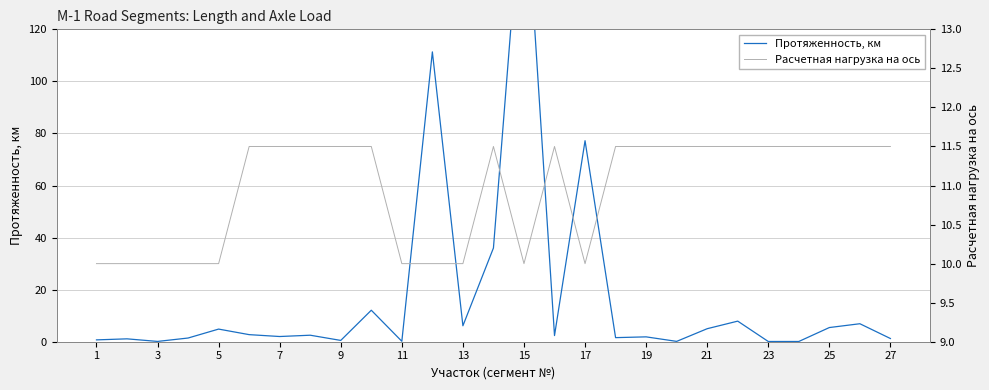

At how many categories does at least one series exceed 2?

27